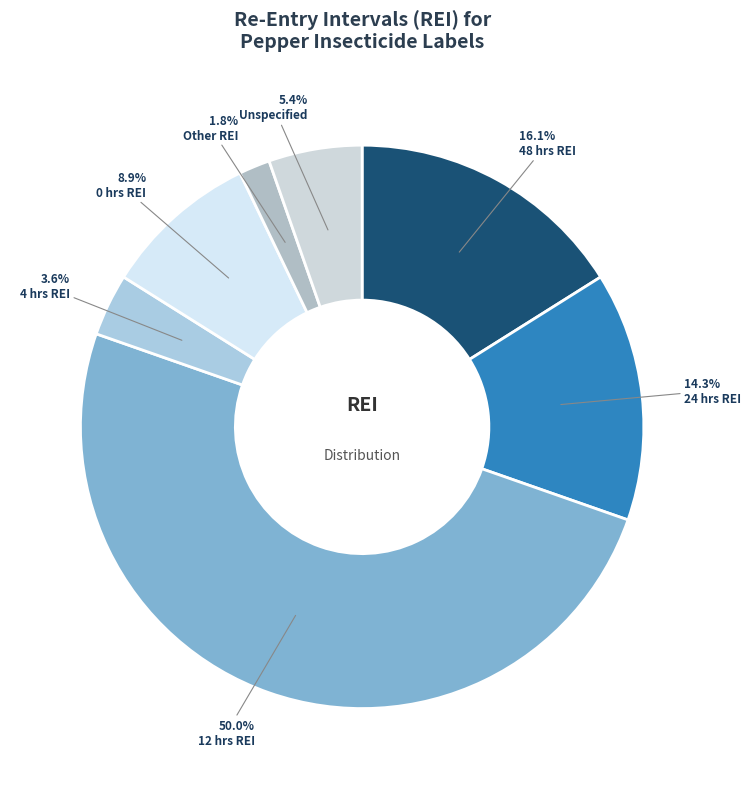

Which slice represents more than half of the pie?

12 hrs REI